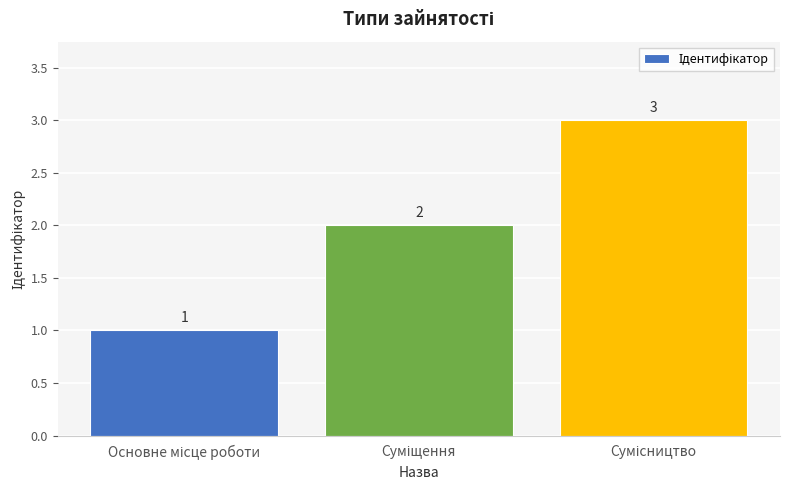

What is the value of the 1st bar from the left?

1